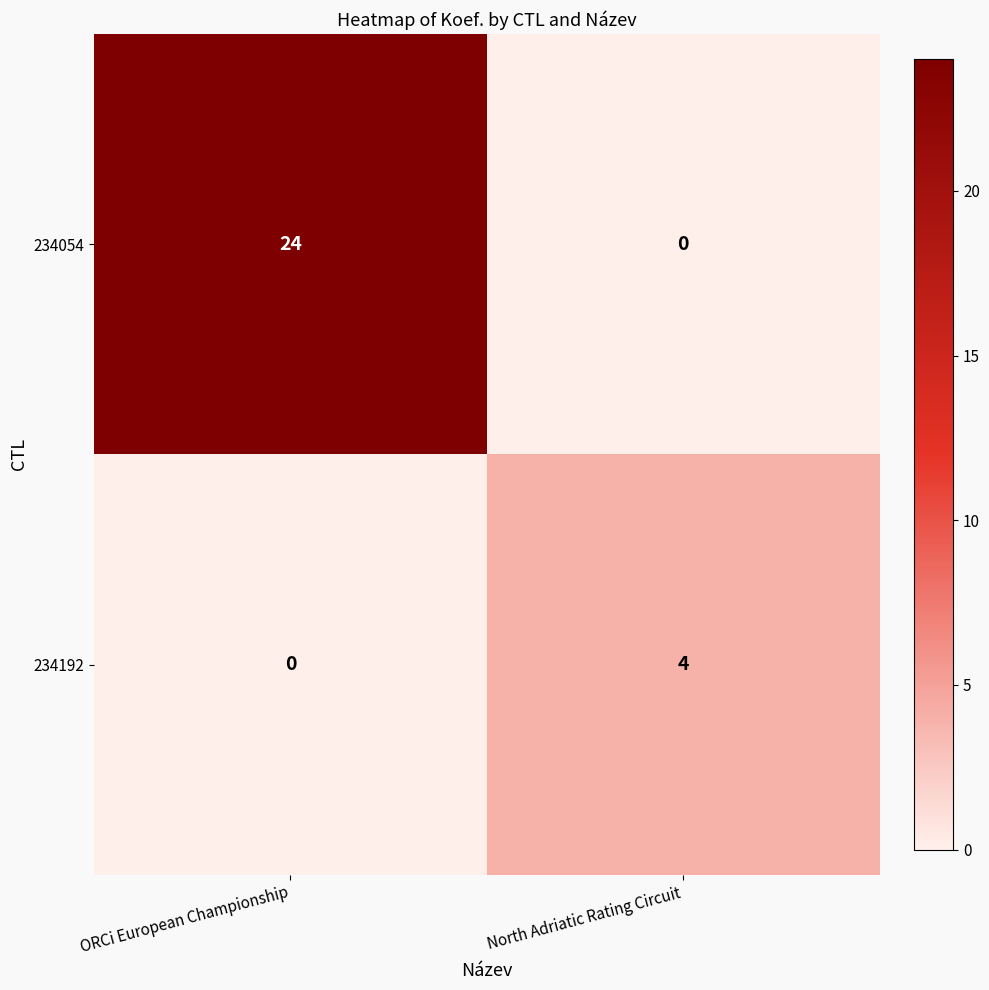

Rank the series by their average value, from lowest to highest.

234192, 234054